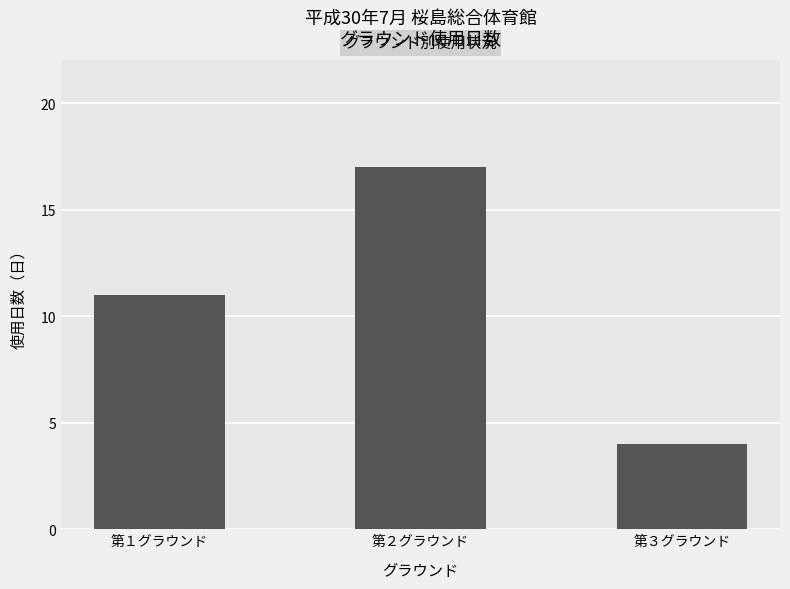

The value at 第２グラウンド is 17. True or false?

True